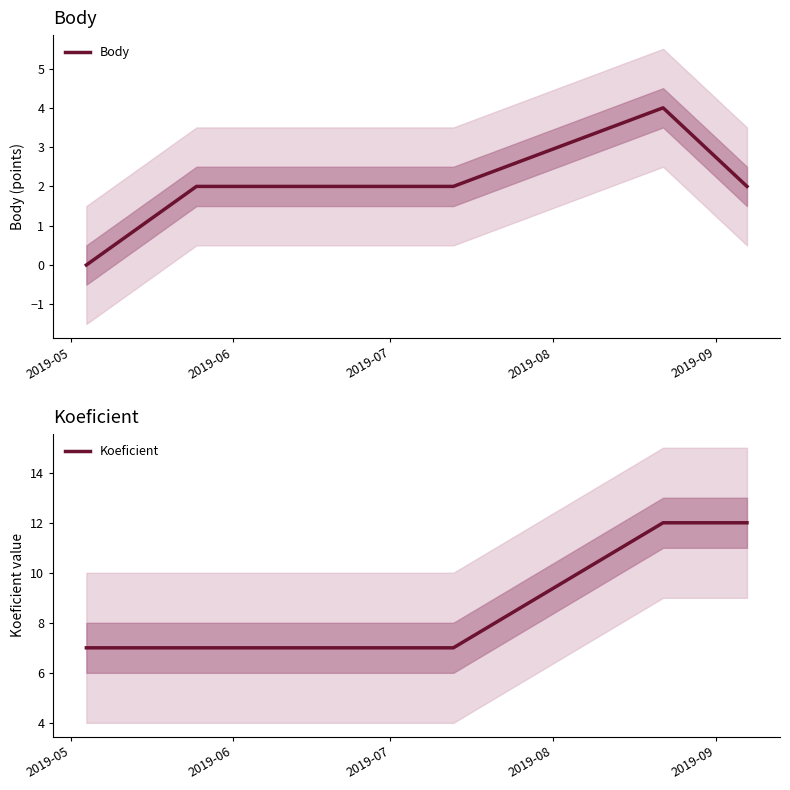

How many positive values does the Body series have?

5